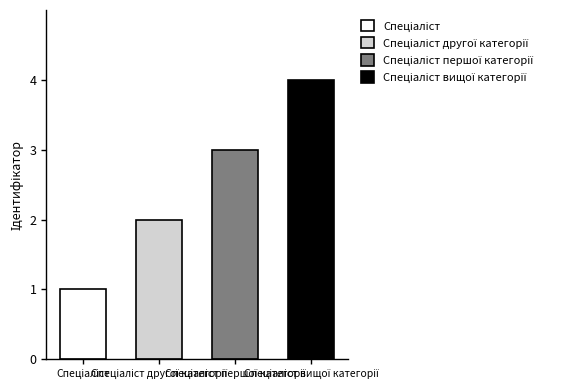

What is the change in value from Спеціаліст другої категорії to Спеціаліст першої категорії?

+1